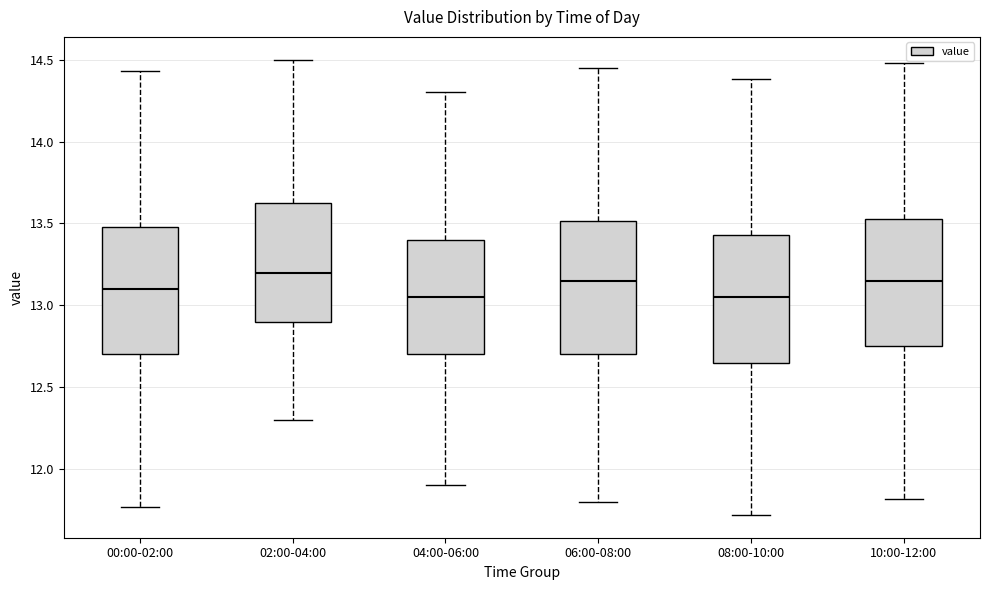

Reading left to right, read every box against the y-axis: the position of its median line, the range the box covers, and the ends of its whiskers. The values are not printed on the chart, so give them approximately, as read against the axis.

00:00-02:00: median 13.10, box 12.70 to 13.50, whiskers 11.75 to 14.45
02:00-04:00: median 13.20, box 12.90 to 13.65, whiskers 12.30 to 14.50
04:00-06:00: median 13.05, box 12.70 to 13.40, whiskers 11.90 to 14.30
06:00-08:00: median 13.15, box 12.70 to 13.50, whiskers 11.80 to 14.45
08:00-10:00: median 13.05, box 12.65 to 13.45, whiskers 11.70 to 14.40
10:00-12:00: median 13.15, box 12.75 to 13.55, whiskers 11.80 to 14.50